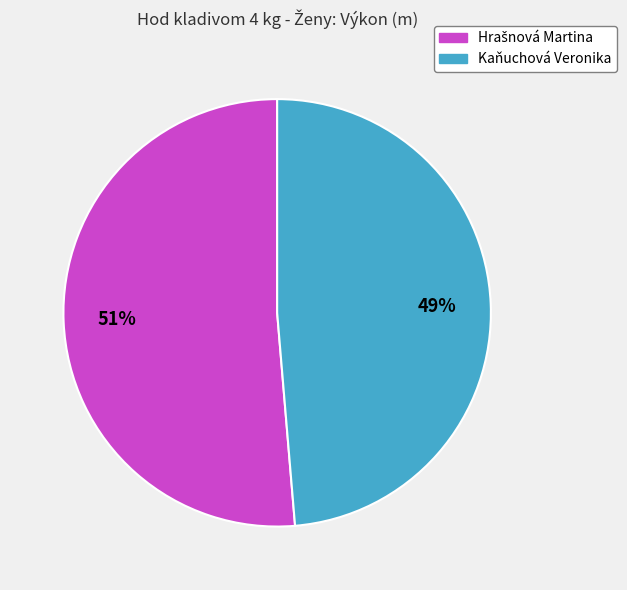

The Kaňuchová Veronika slice represents 38% of the pie. True or false?

False